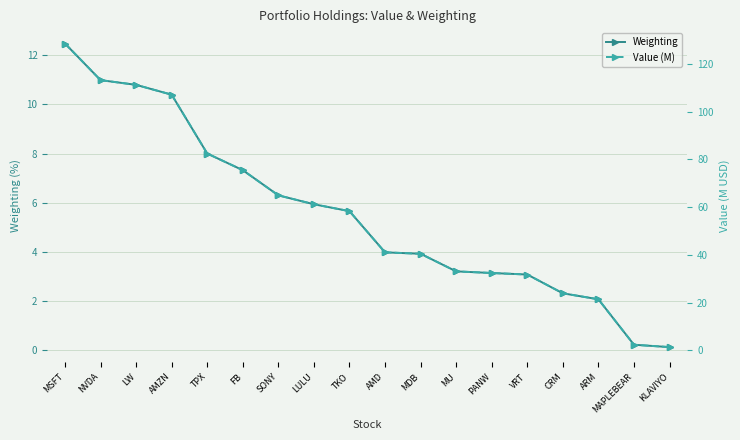

At which category is the sum across all series the highest?

MSFT